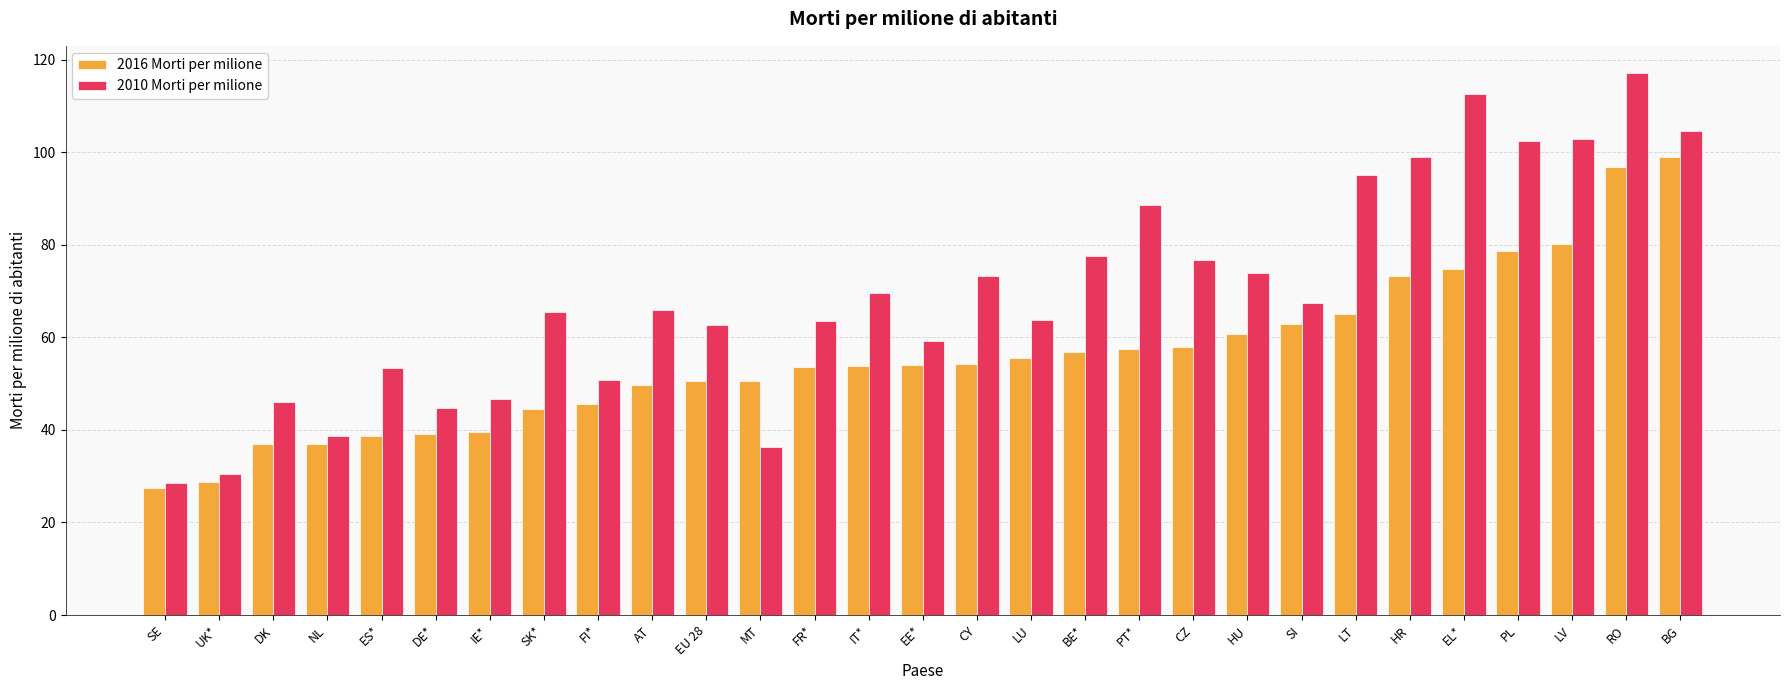

How many bars are there in total?

58